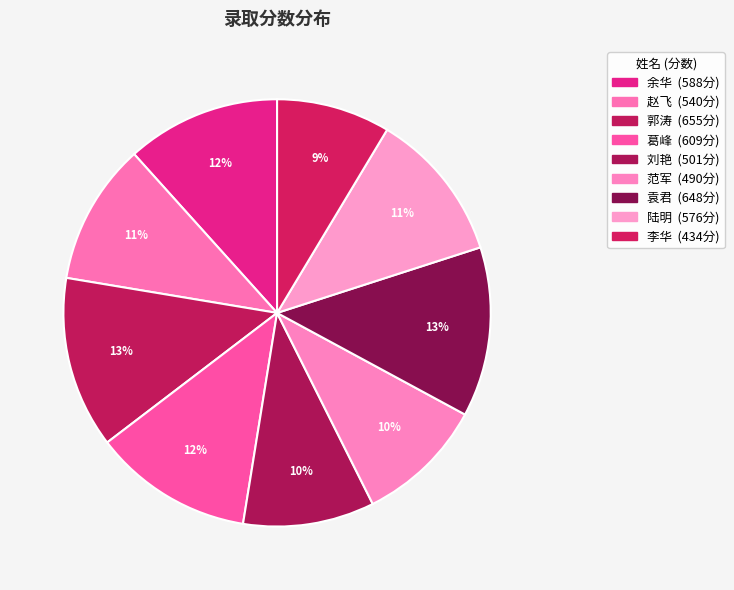

How many segments does this pie chart have?

9